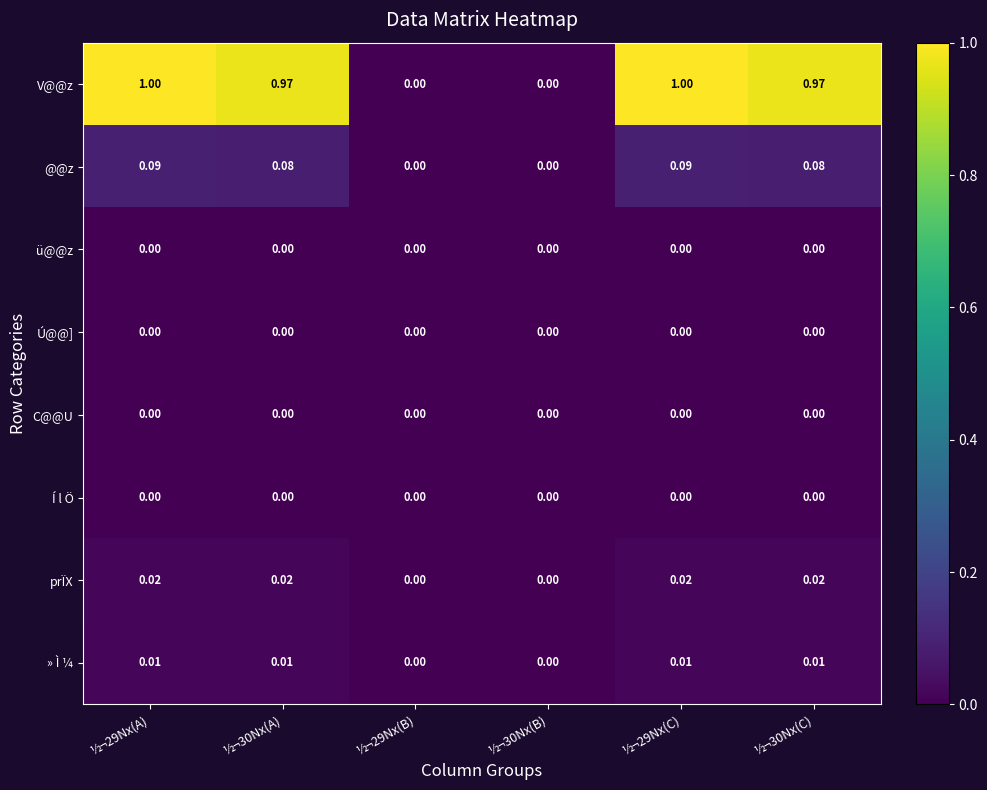

Which series has the largest range (max minus min)?

V@@z